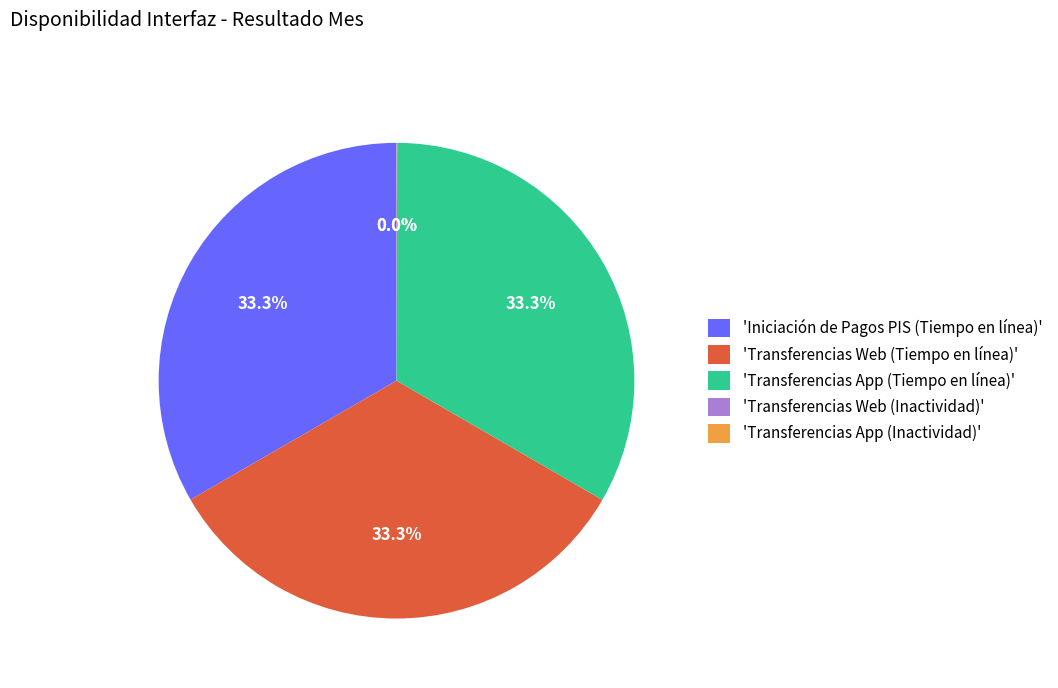

What percentage is NOT represented by 'Transferencias Web (Tiempo en línea)'?

66.7%